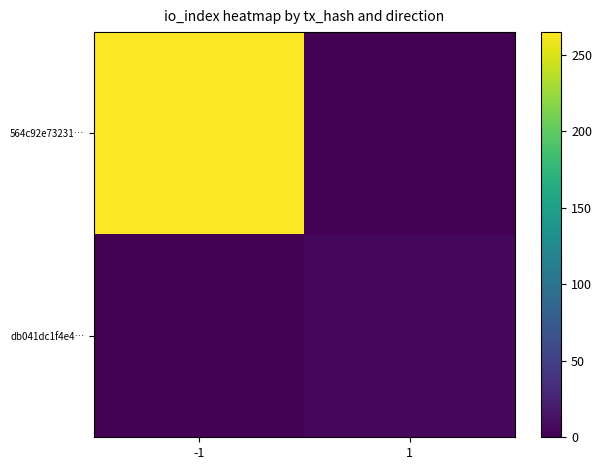

How many data points does each series have?

2